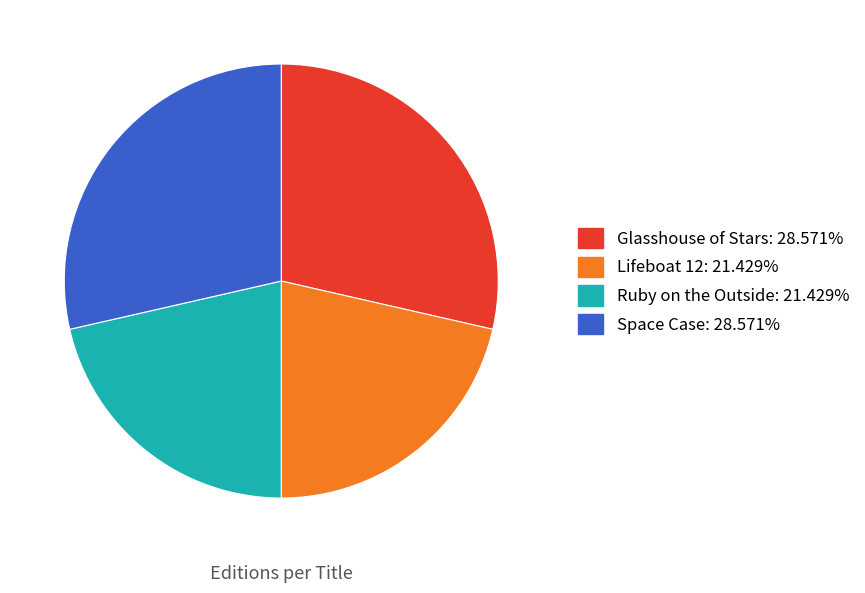

Does Space Case account for over 50% of the chart?

No